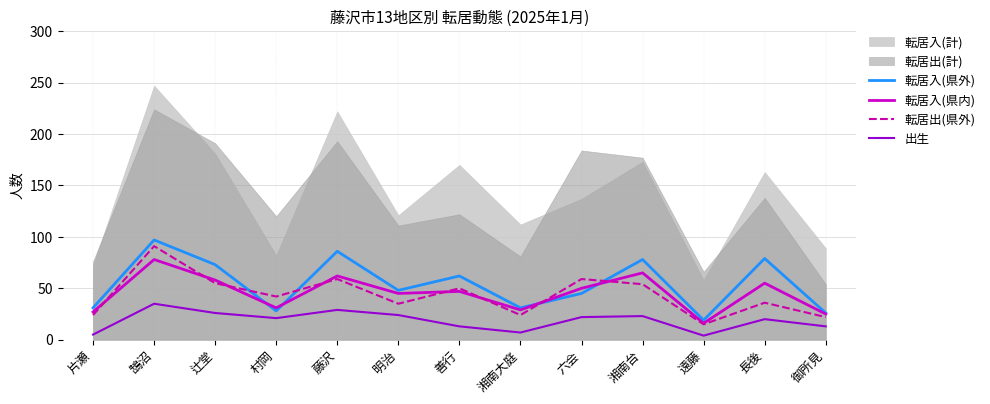

Count the number of categories in the chart.

13